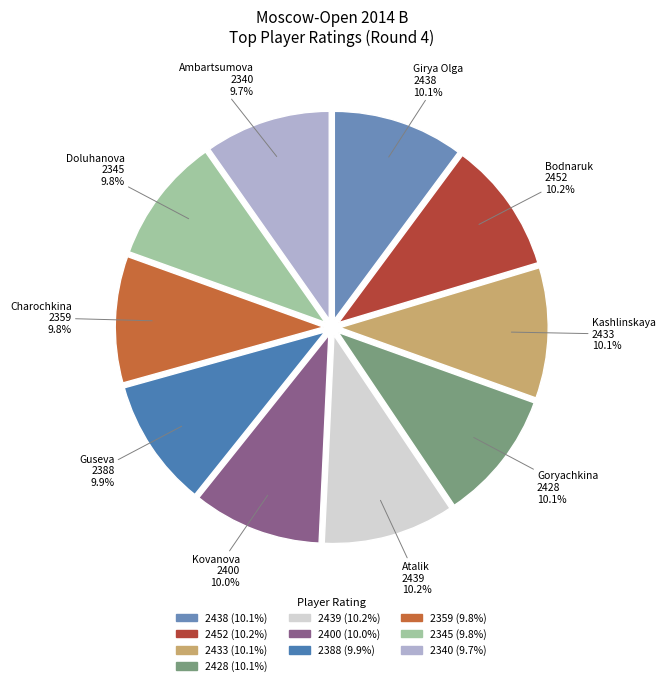

The 2340 slice represents 1% of the pie. True or false?

False